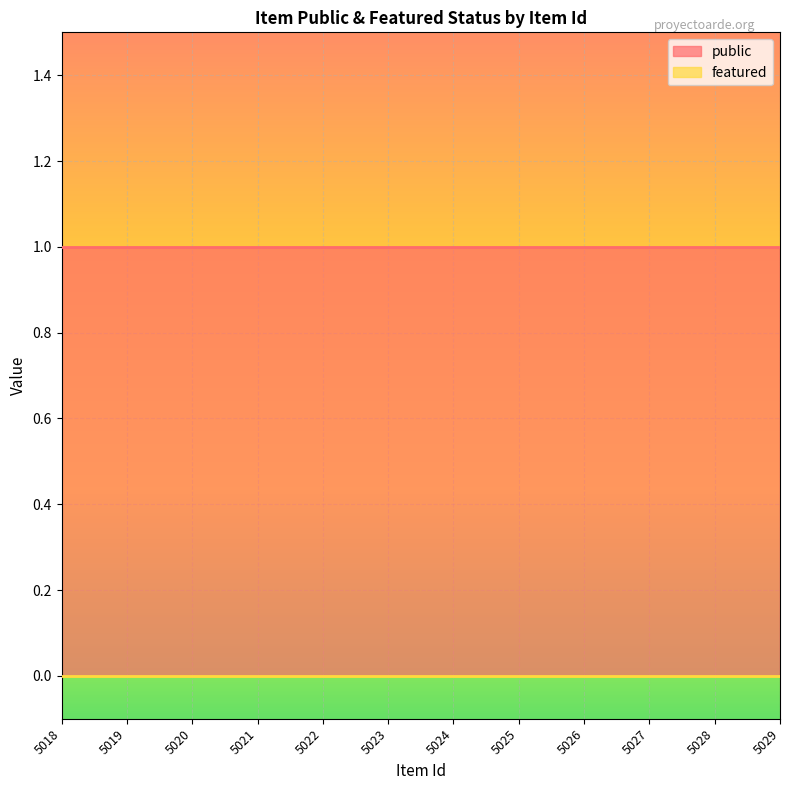

List the series in order of their overall mean, lowest first.

featured, public